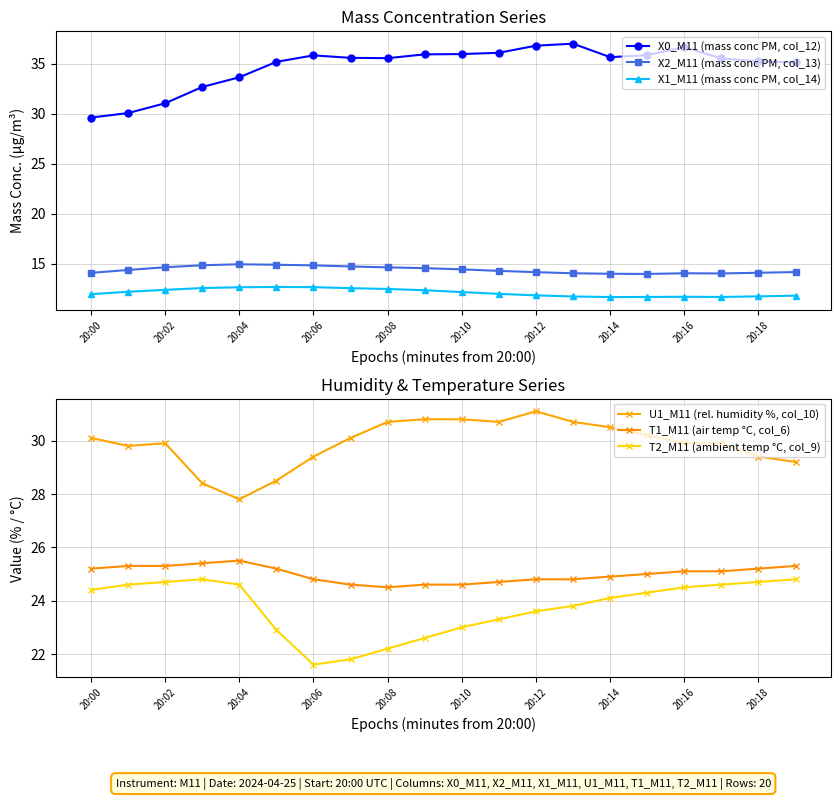

Does the chart have visible grid lines?

Yes